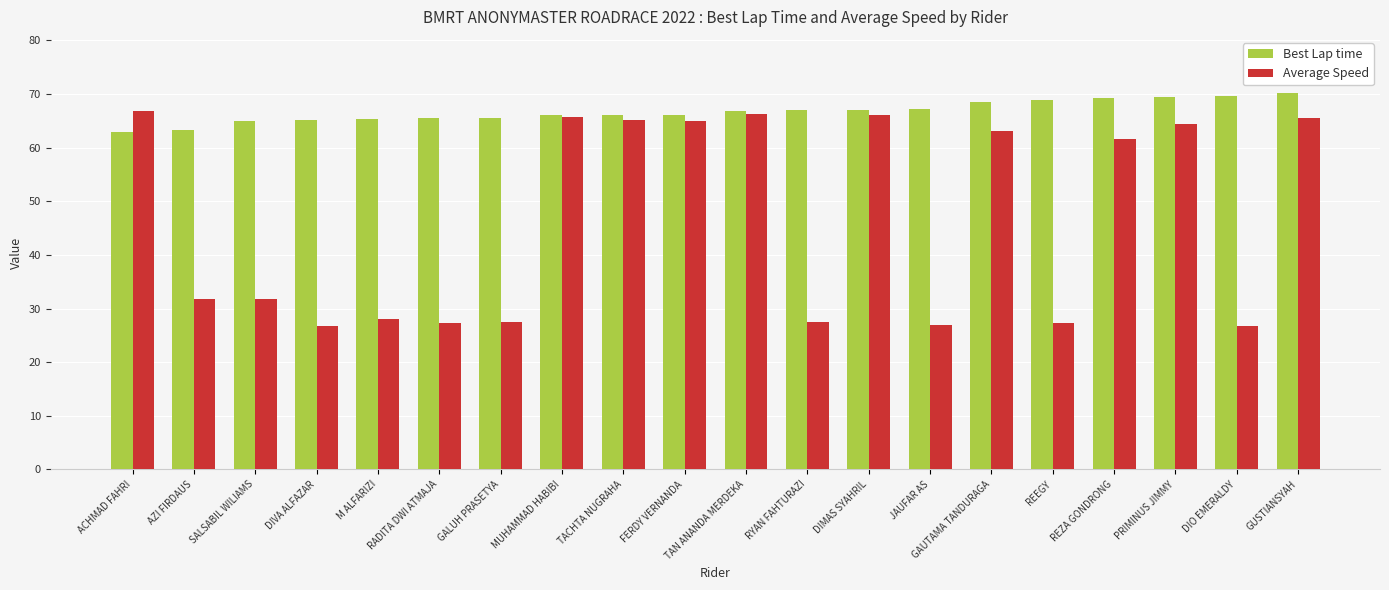

What is the label of the 8th bar from the left?

MUHAMMAD HABIBI